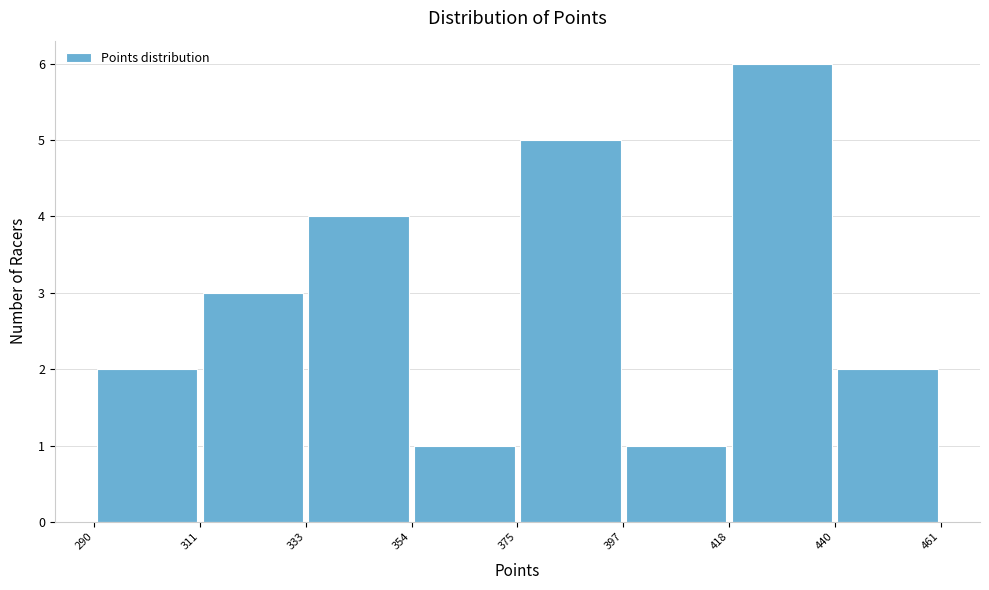

How tall is the bar that spans 375 to 397 on the x-axis? The values are not printed on the chart, so give them approximately, as read against the axis.

5